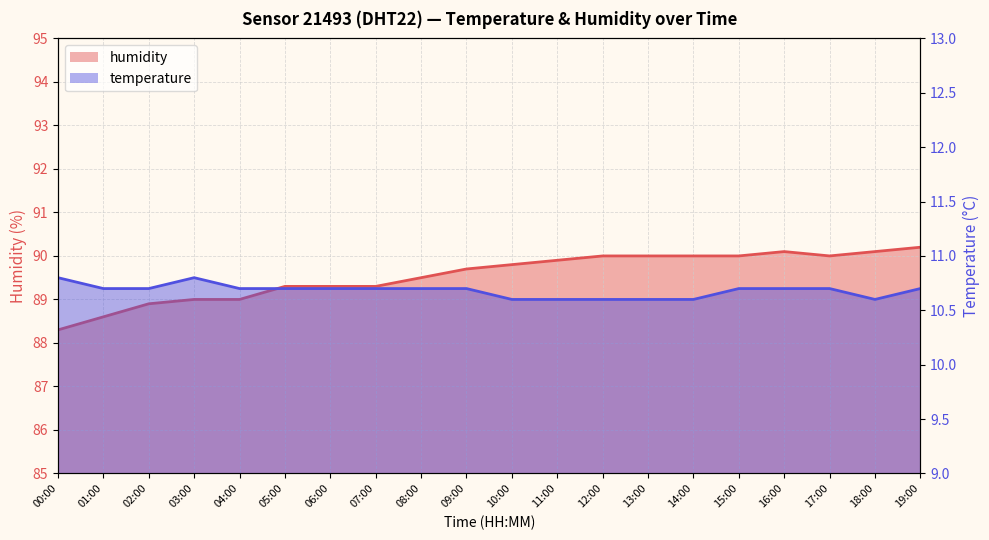

What is the difference between the temperature values at 17:00 and 00:00?

0.1